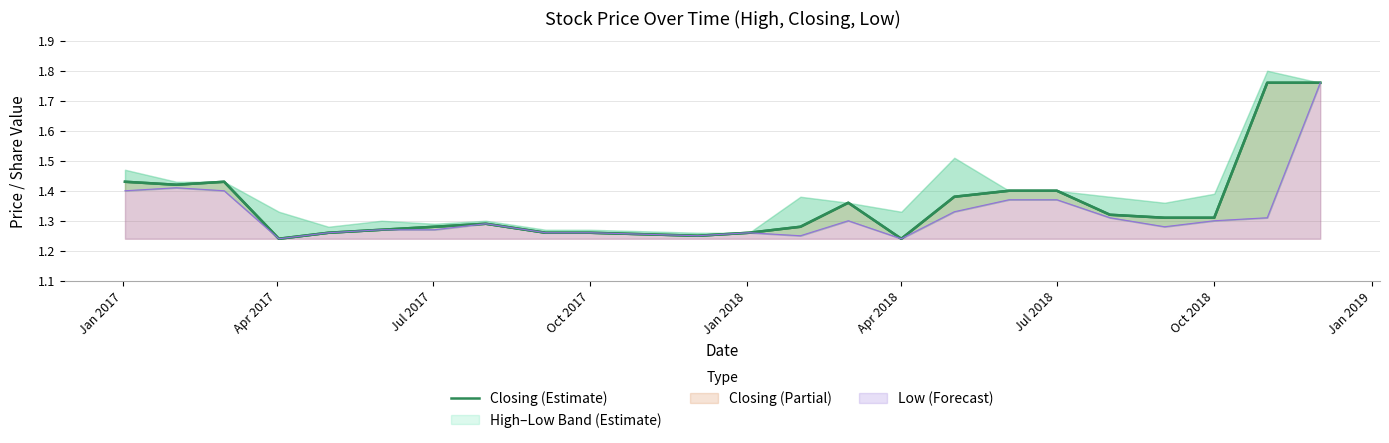

What is the change in value from Apr 2017 to 20?

-0.1